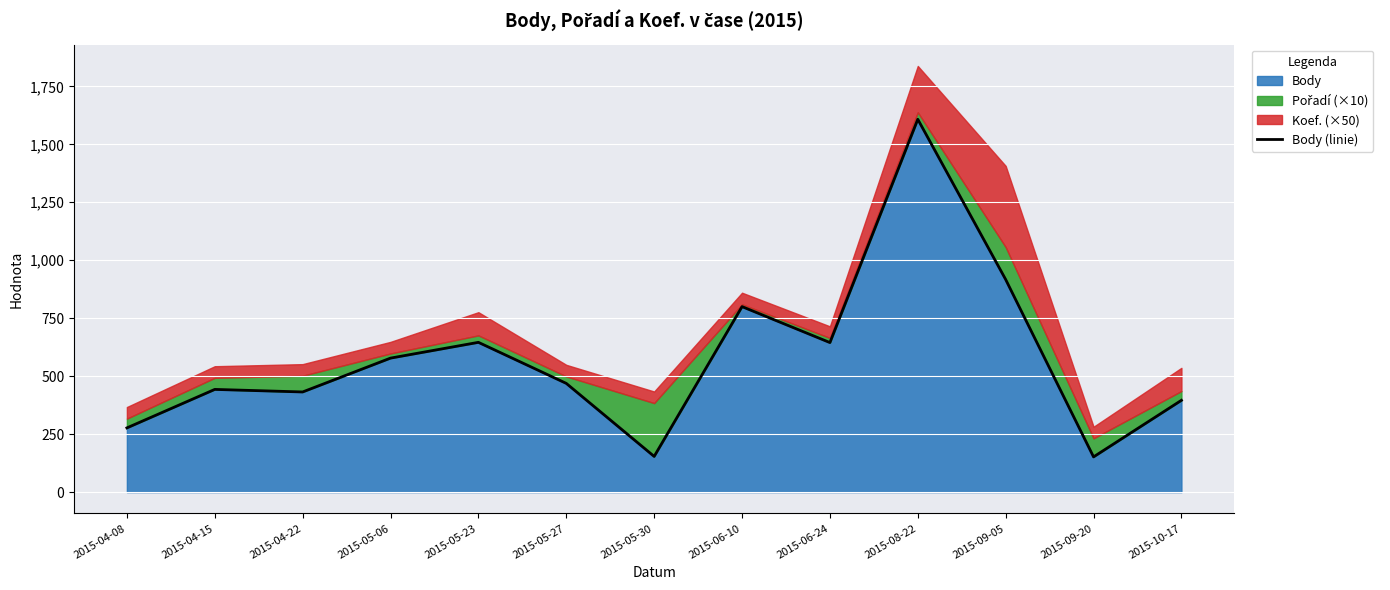

At which category does the data reach its first local peak?

2015-04-15